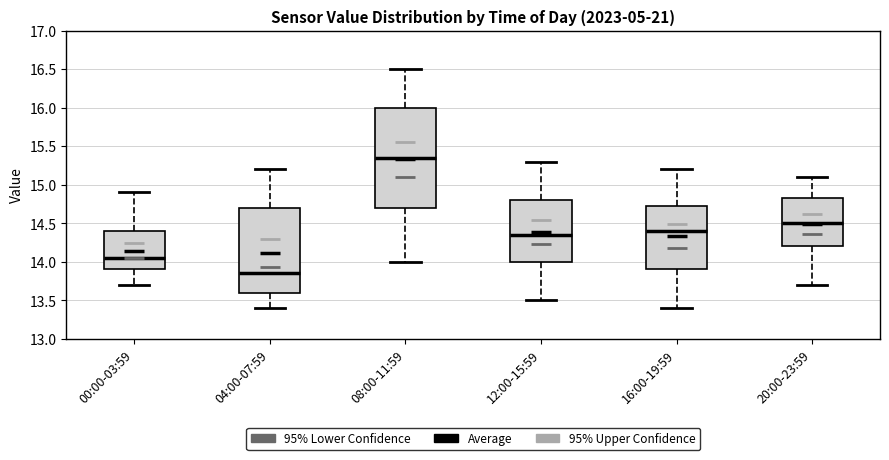

Reading left to right, read every box against the y-axis: the position of its median line, the range the box covers, and the ends of its whiskers. The values are not printed on the chart, so give them approximately, as read against the axis.

00:00-03:59: median 14.05, box 13.90 to 14.40, whiskers 13.70 to 14.90
04:00-07:59: median 13.85, box 13.60 to 14.70, whiskers 13.40 to 15.20
08:00-11:59: median 15.35, box 14.70 to 16.00, whiskers 14.00 to 16.50
12:00-15:59: median 14.35, box 14.00 to 14.80, whiskers 13.50 to 15.30
16:00-19:59: median 14.40, box 13.90 to 14.75, whiskers 13.40 to 15.20
20:00-23:59: median 14.50, box 14.20 to 14.85, whiskers 13.70 to 15.10